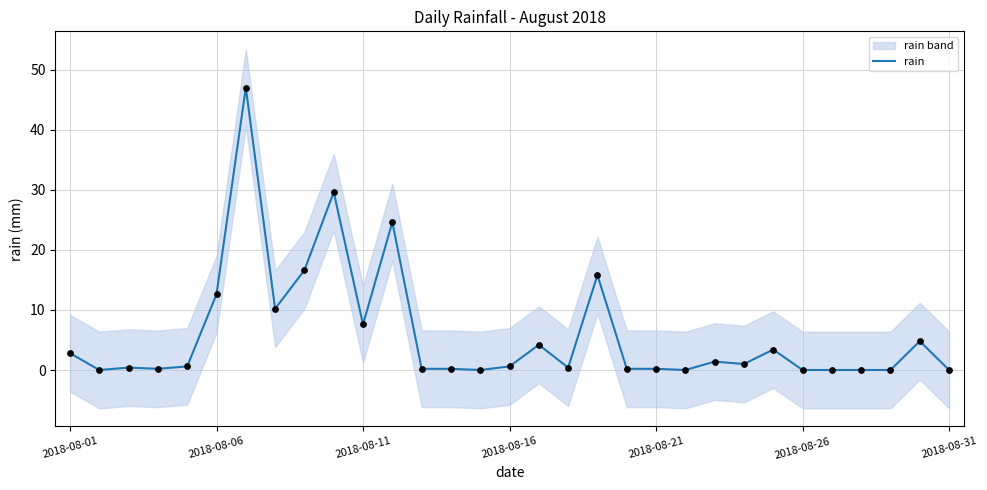

Which has a higher value, 8 or 25?

8